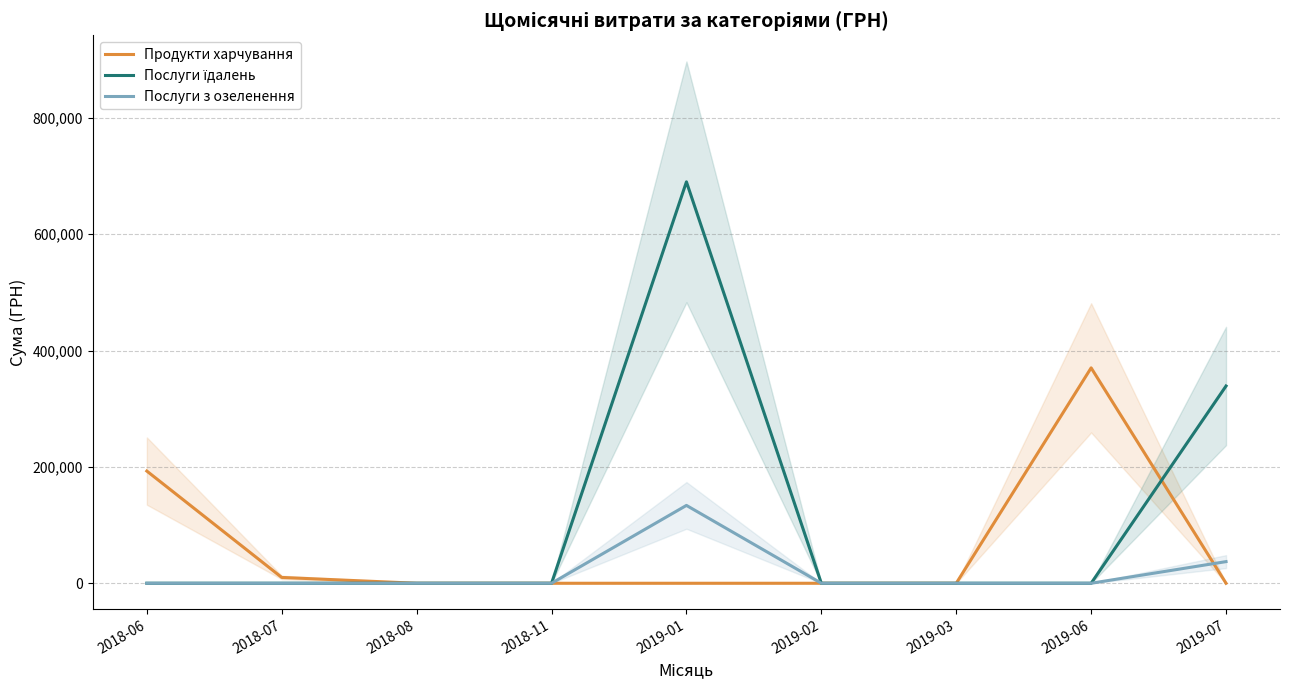

How many values in Послуги їдалень are above zero?

2